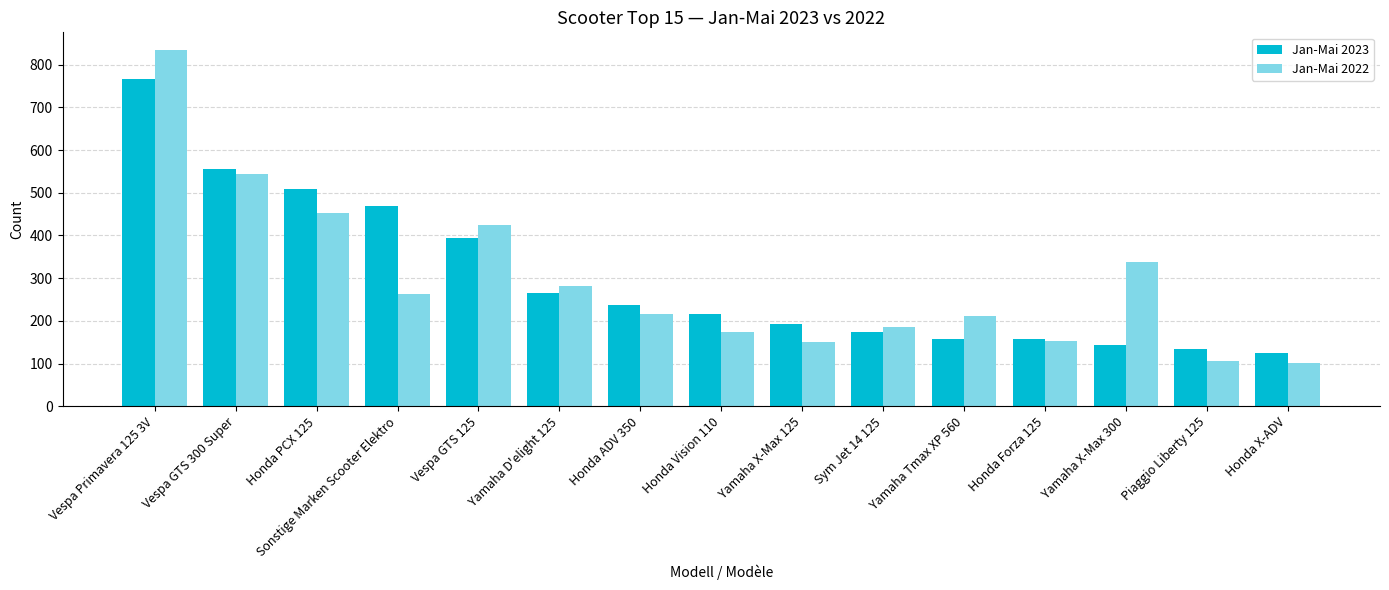

Rank the series by their maximum value, from lowest to highest.

Jan-Mai 2023, Jan-Mai 2022